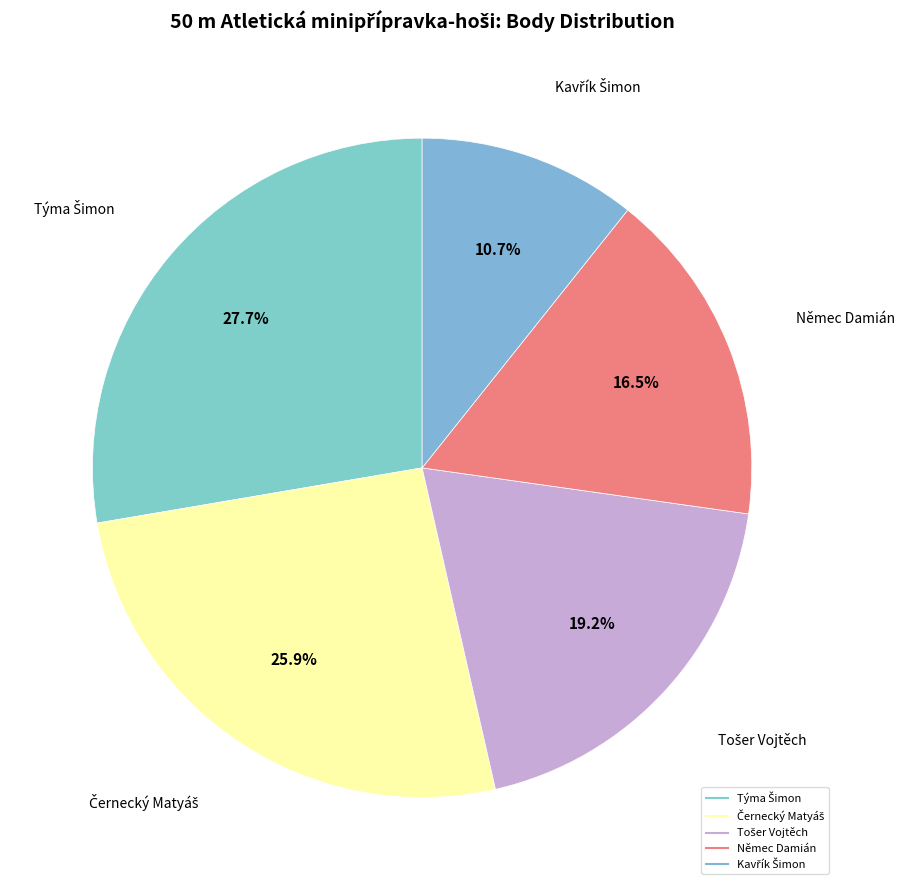

How many slices are in this pie chart?

5